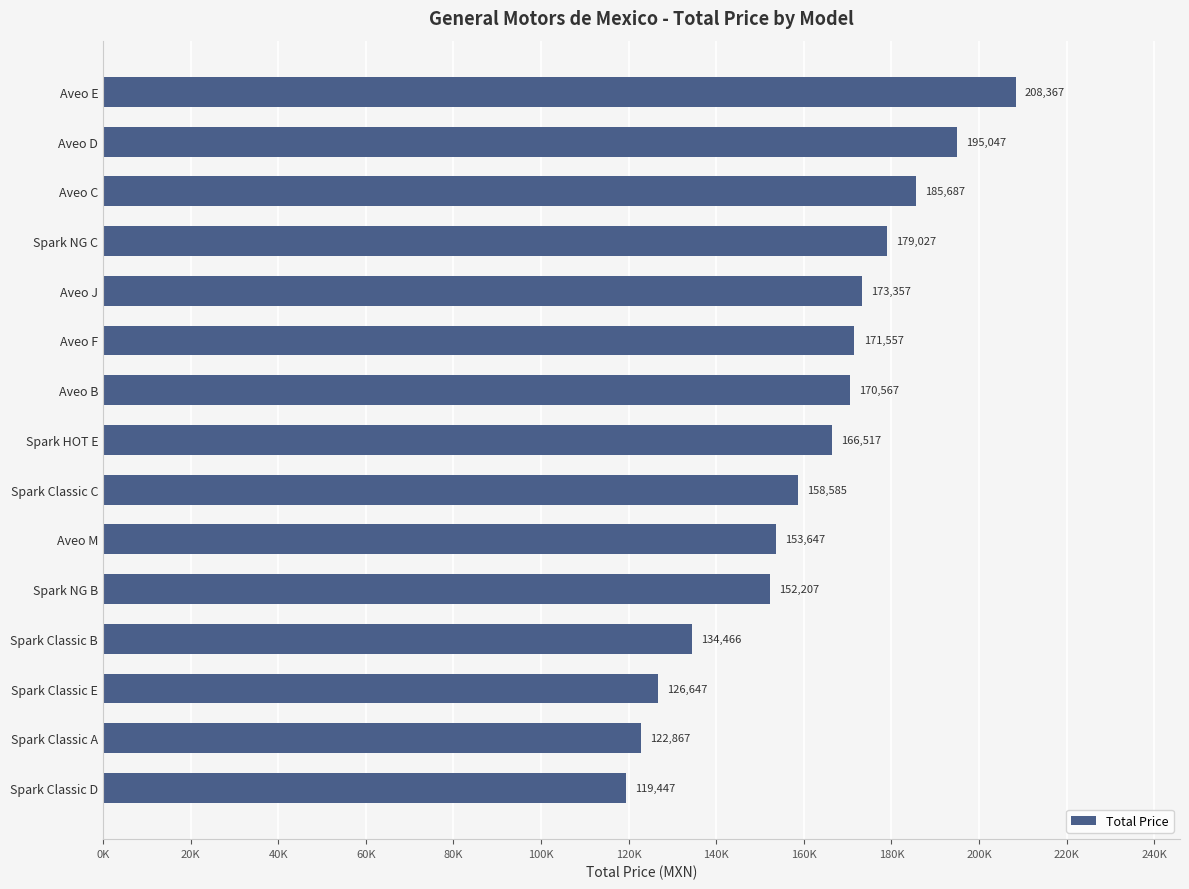

Does the chart contain any negative values?

No